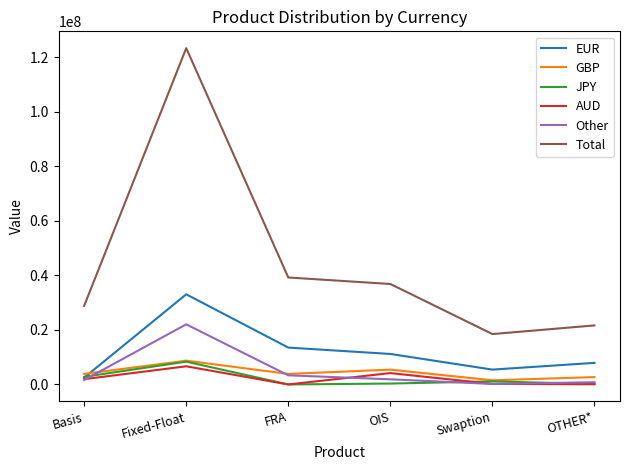

What is the approximate value of Other at Fixed-Float?

22060061